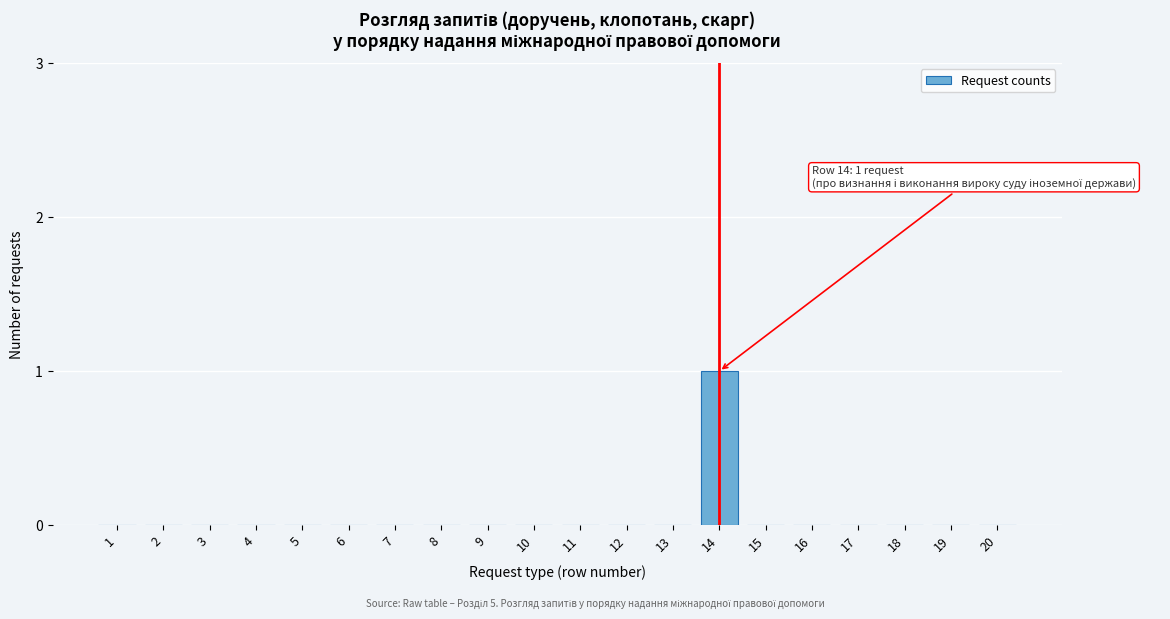

Reading left to right, list all the values displayed in this chart.

1=0	2=0	3=0	4=0	5=0	6=0	7=0	8=0	9=0	10=0	11=0	12=0	13=0	14=1	15=0	16=0	17=0	18=0	19=0	20=0